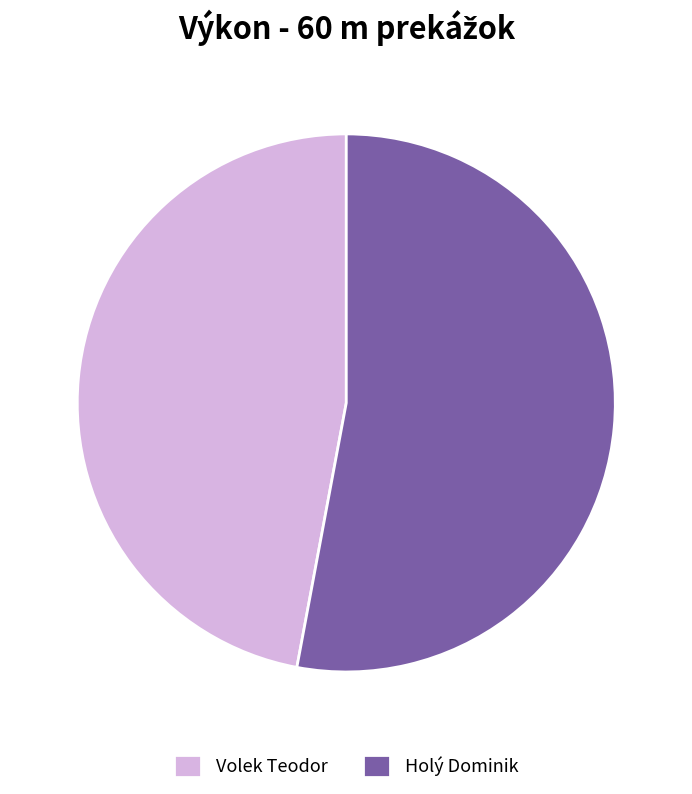

The Volek Teodor slice represents 41% of the pie. True or false?

False